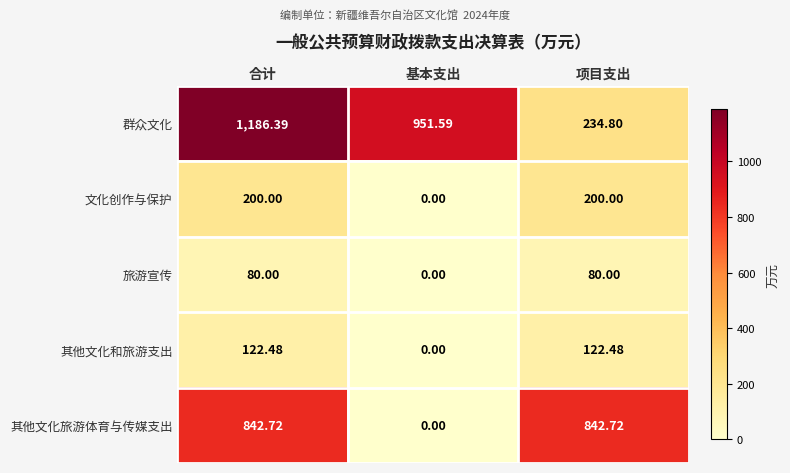

What is the maximum value shown in the chart?

1186.4